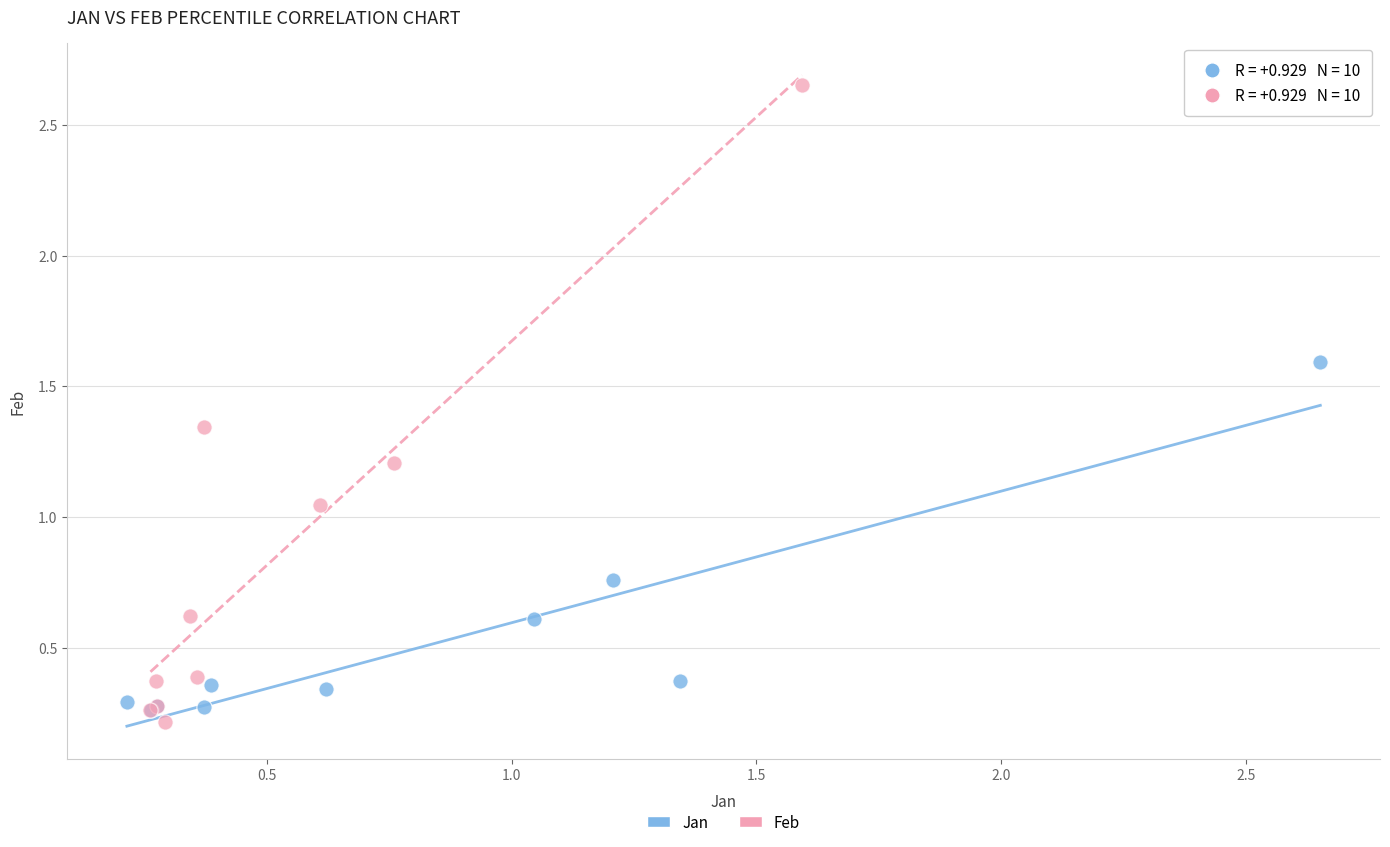

Which series has the widest spread of Y values?

Feb